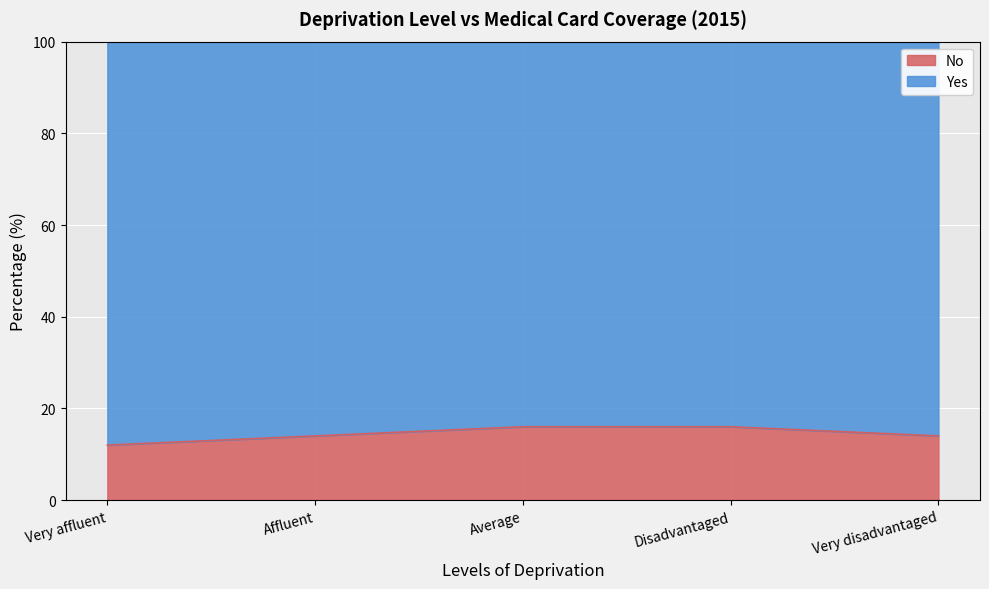

Rank the categories by value from lowest to highest.

Very affluent, Affluent, Very disadvantaged, Average, Disadvantaged